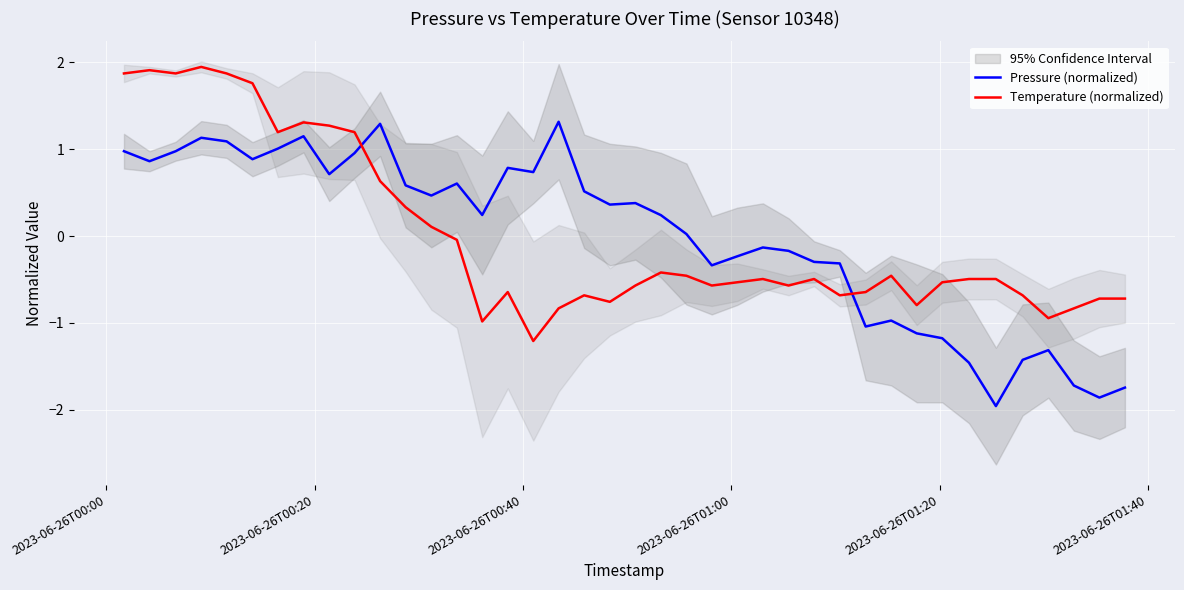

What is the maximum value for Temperature (normalized)?

1.9